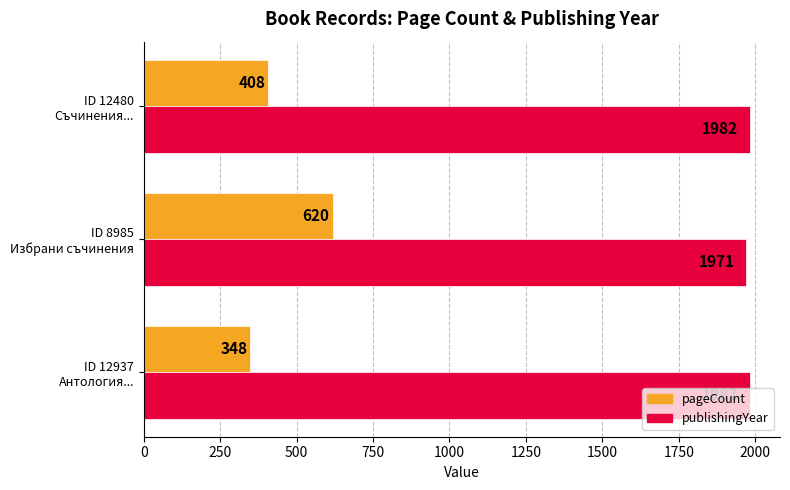

What is the lowest value of the pageCount series?

348